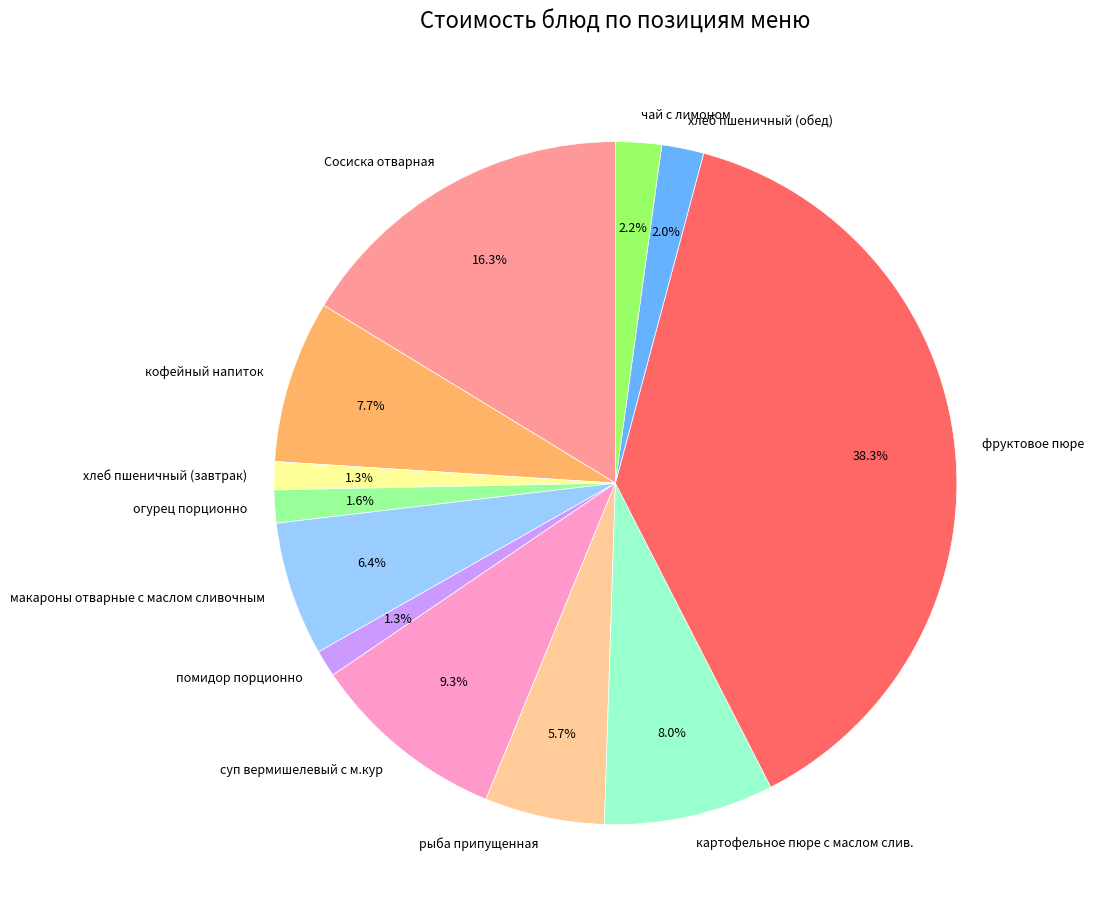

True or false: рыба припущенная accounts for 6% of the total.

True